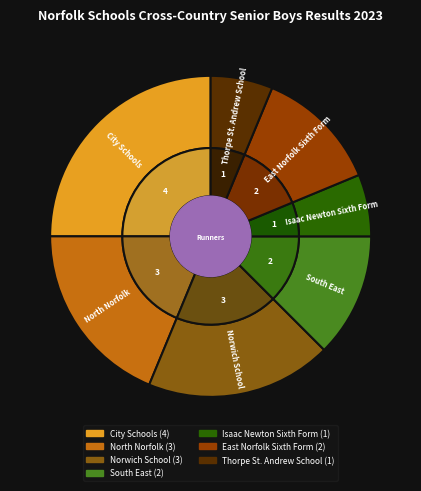

What is the ratio of the value at Norwich School to the value at Thorpe St. Andrew School?

3.0